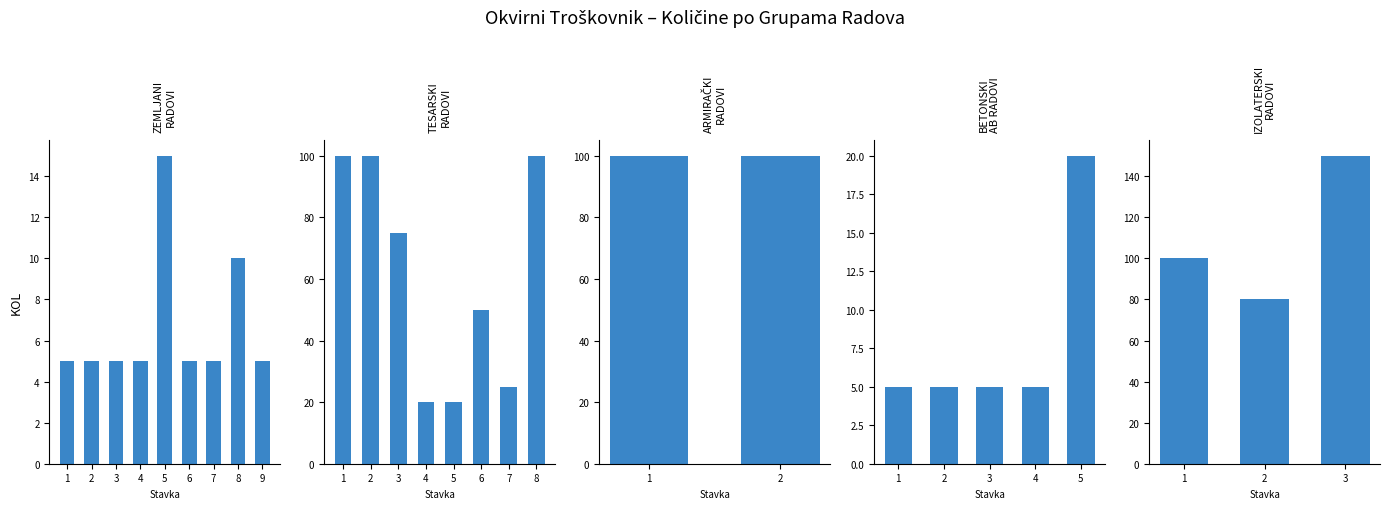

List the labels in order of value, largest first.

3, 1, 2